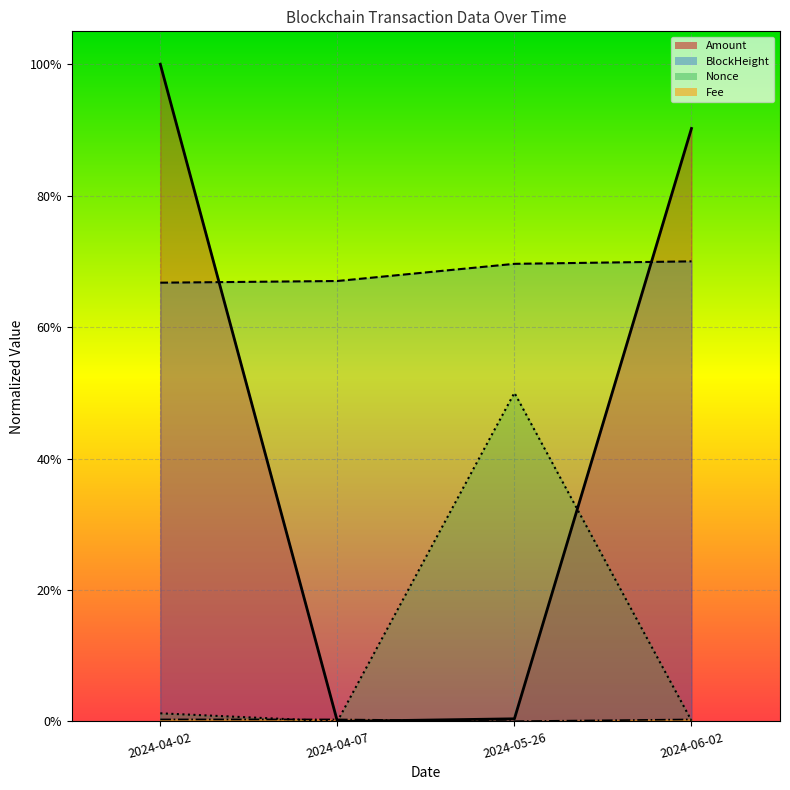

Does the chart display data point markers on the line(s)?

No